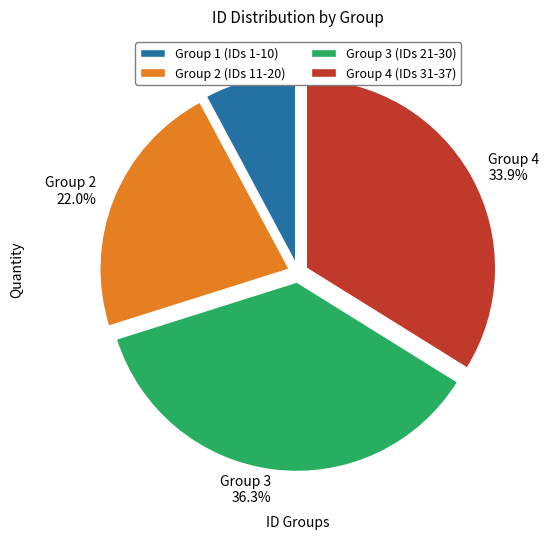

To the nearest percent, what is the average slice percentage?

25%